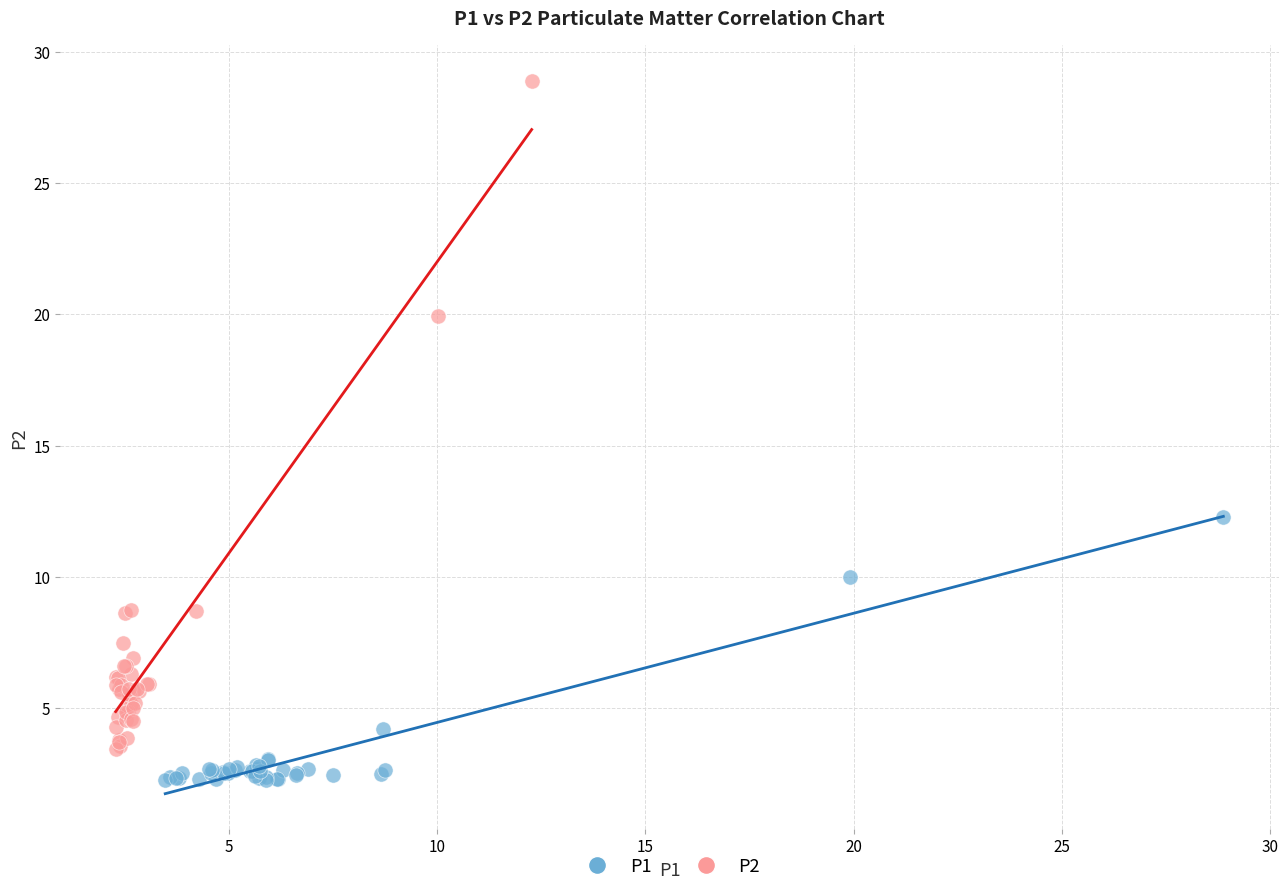

Which series reaches the maximum Y coordinate?

P2